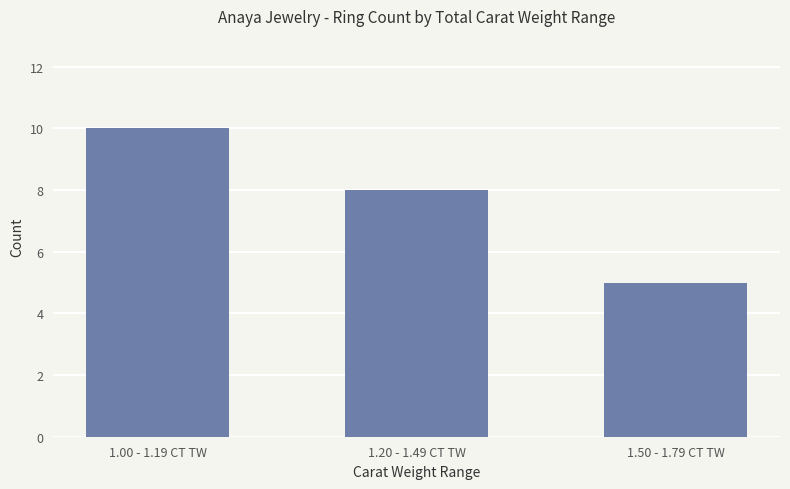

How many data points does each series have?

3